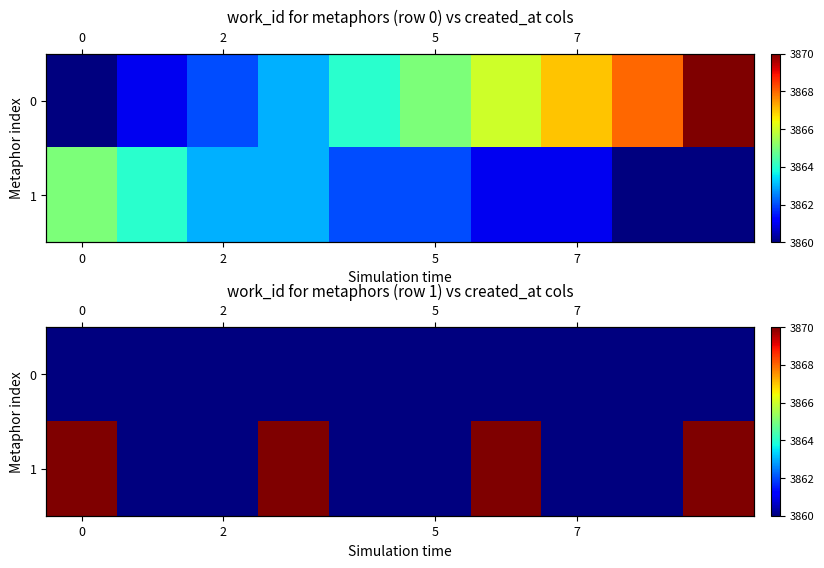

Count the number of categories in the chart.

10